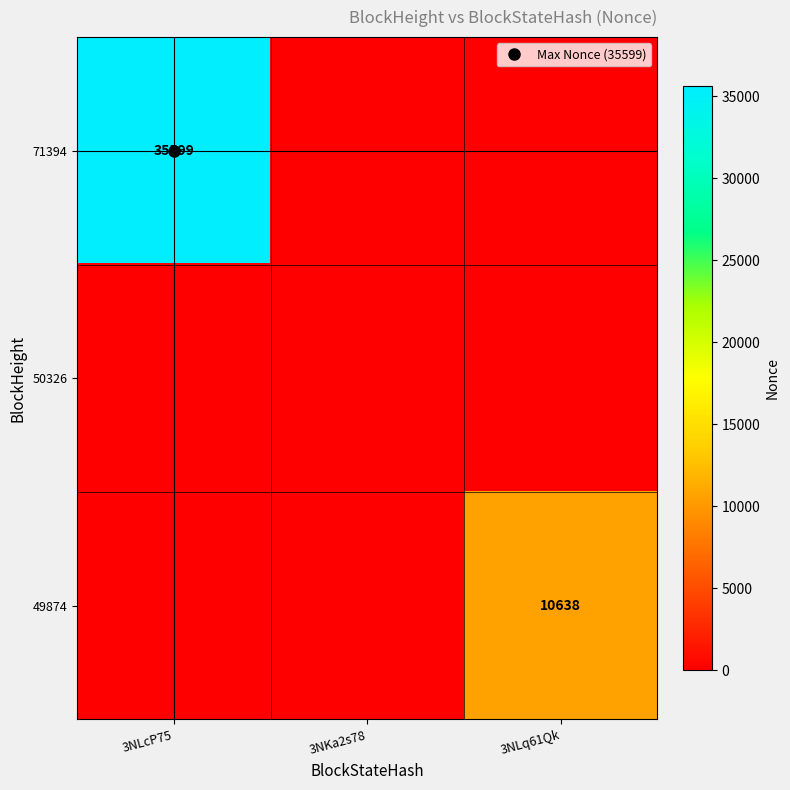

List the series in order of their peak value, highest first.

71394, 49874, 50326